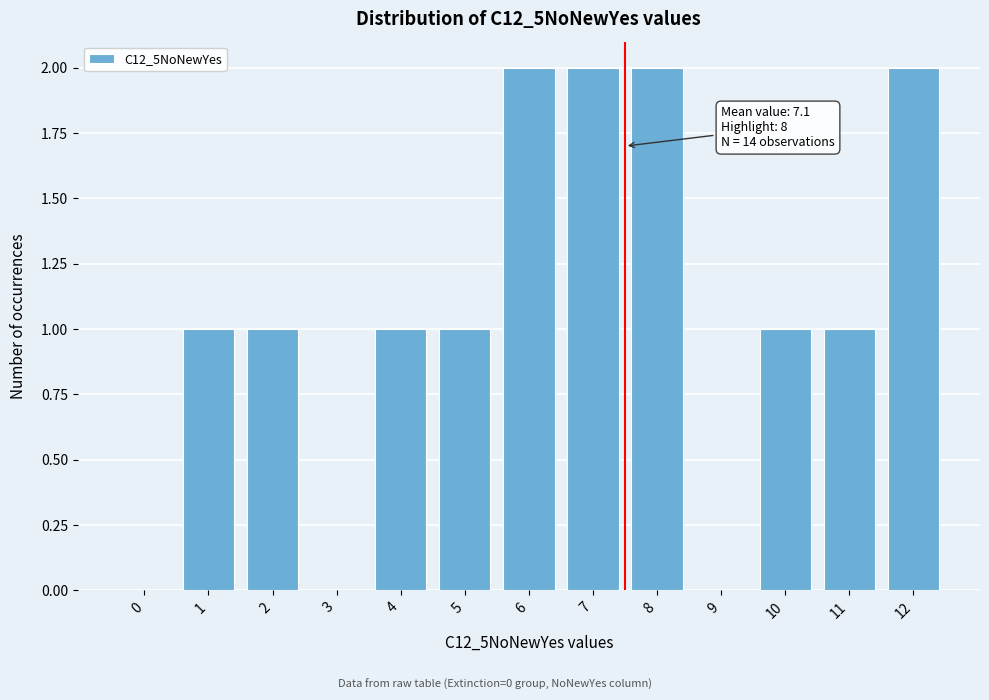

Reading right to left, extract all data points from this chart.

12=2	11=1	10=1	9=0	8=2	7=2	6=2	5=1	4=1	3=0	2=1	1=1	0=0